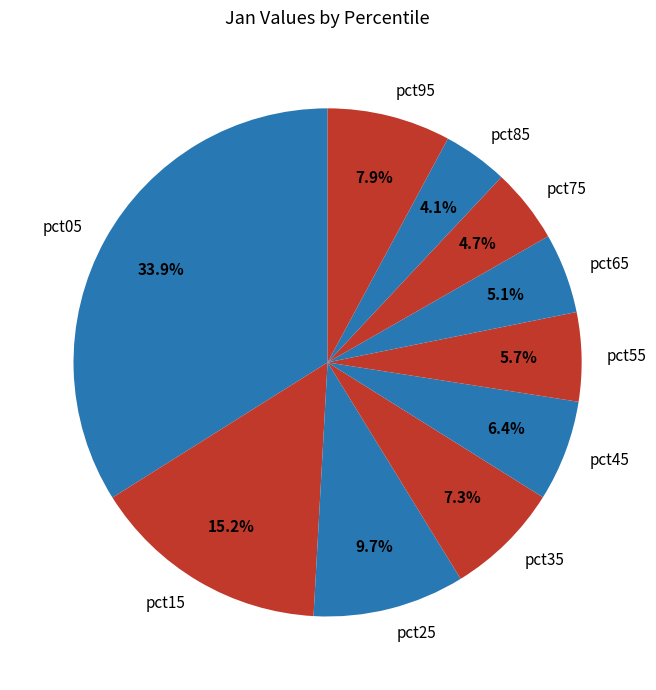

What is the smallest slice in the pie chart?

pct85